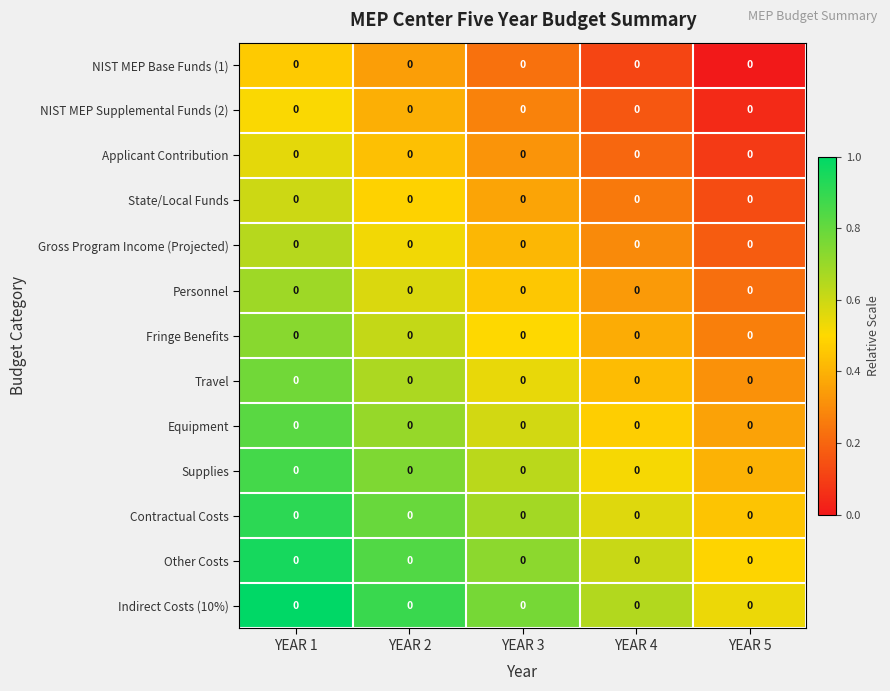

How many series are shown in this chart?

13